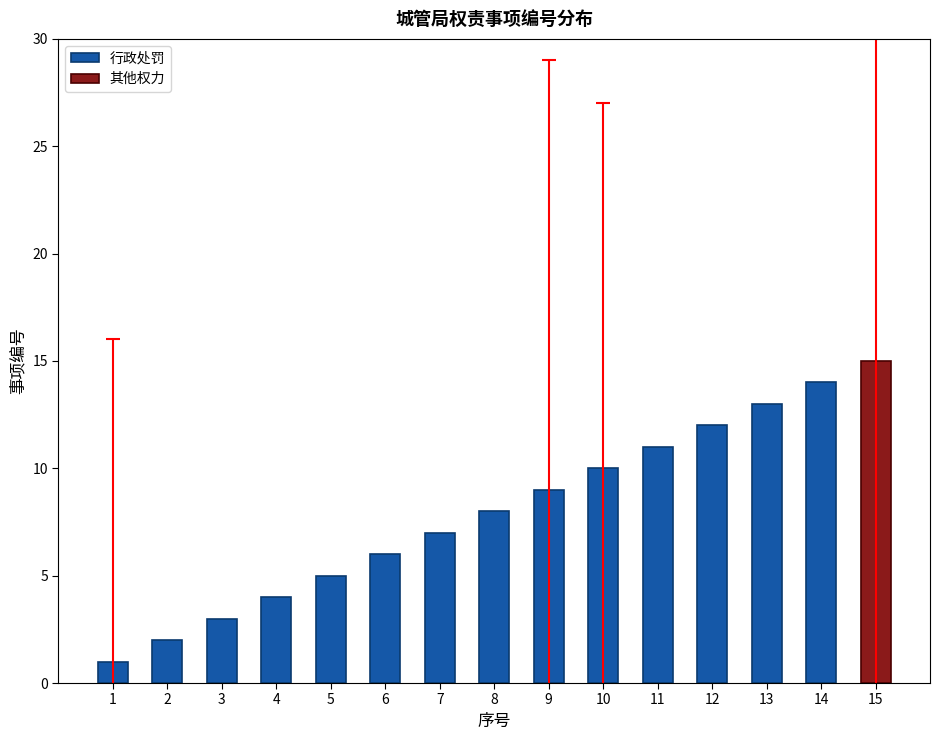

Rank the categories by 行政处罚 value from highest to lowest.

14, 13, 12, 11, 10, 9, 8, 7, 6, 5, 4, 3, 2, 1